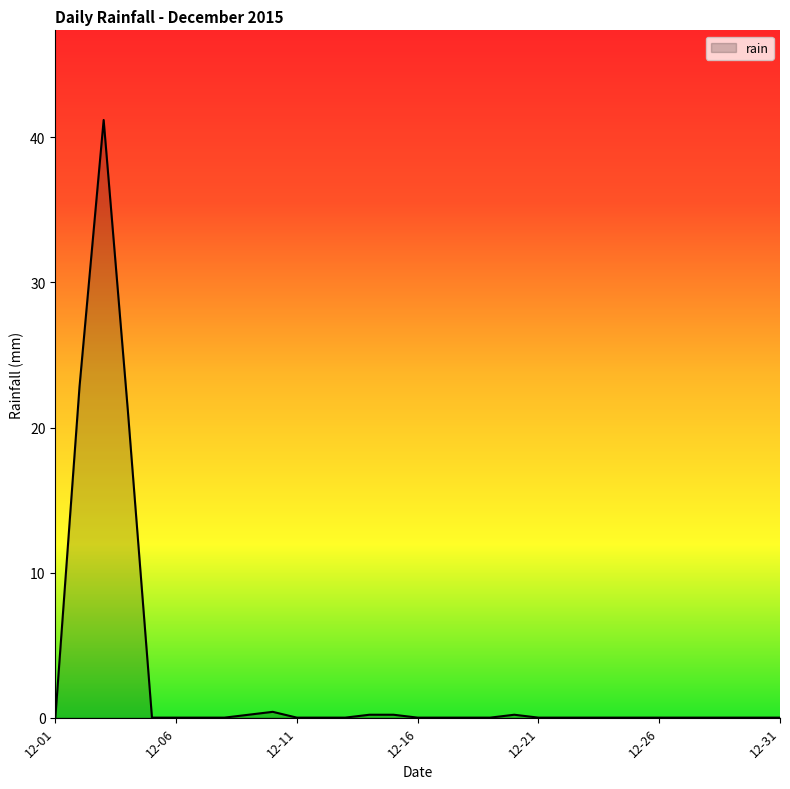

What is the greatest value displayed?

41.2